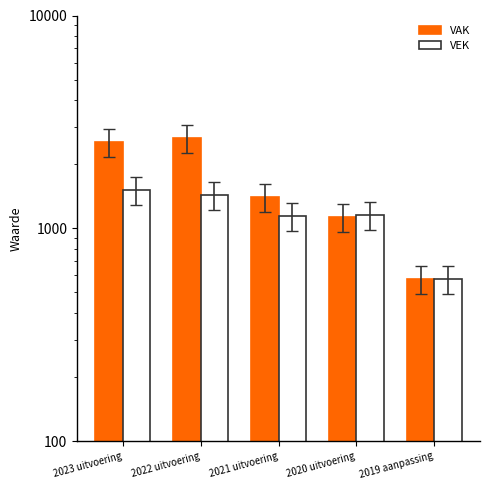

At how many categories does at least one series exceed 1726?

2